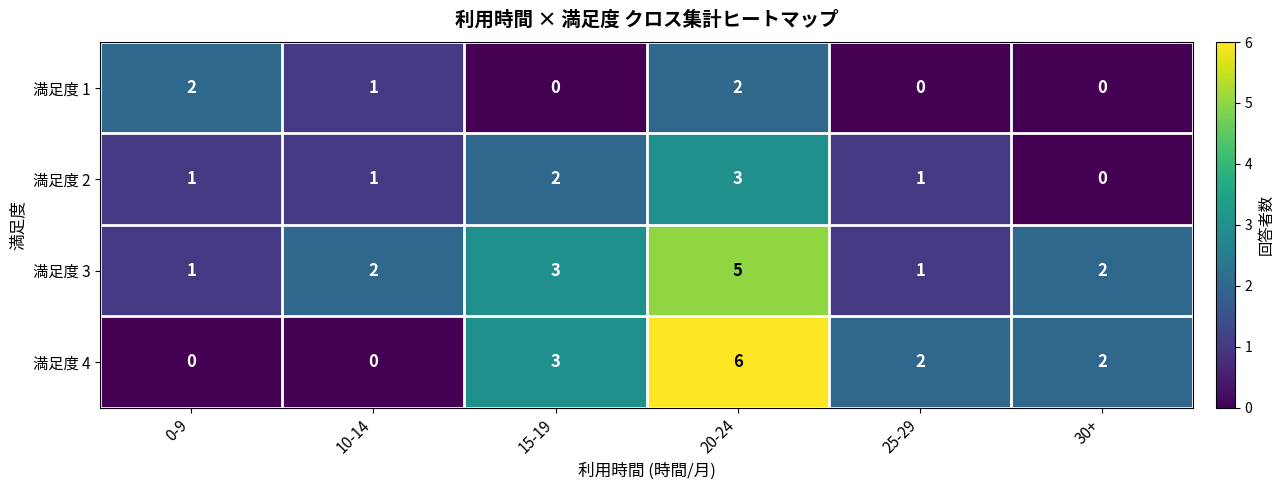

List the series in order of their peak value, highest first.

満足度 4, 満足度 3, 満足度 2, 満足度 1